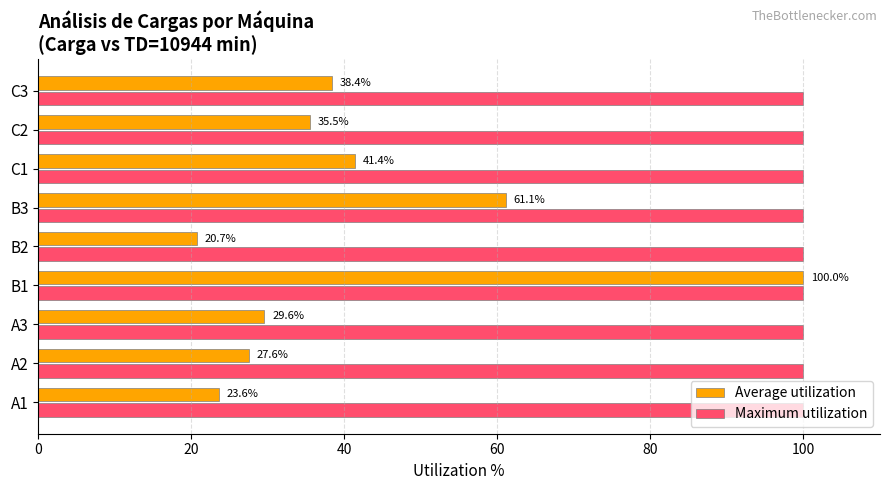

What is the average value of the Average utilization series?

42.0